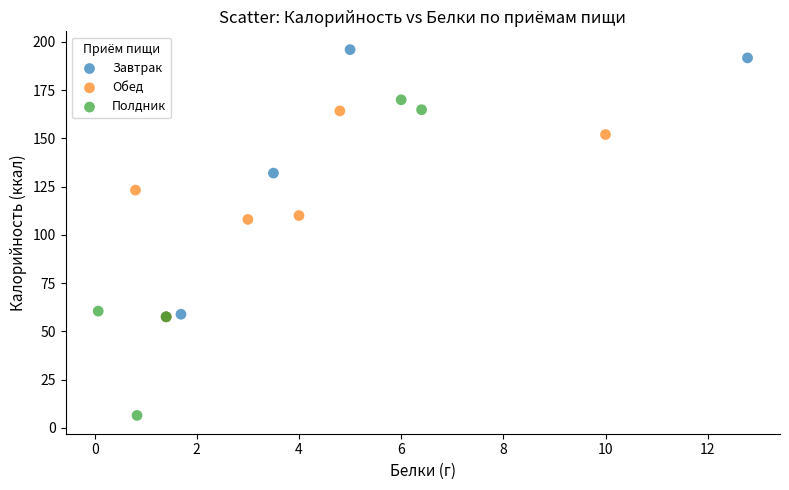

Which series reaches the maximum Y coordinate?

Завтрак